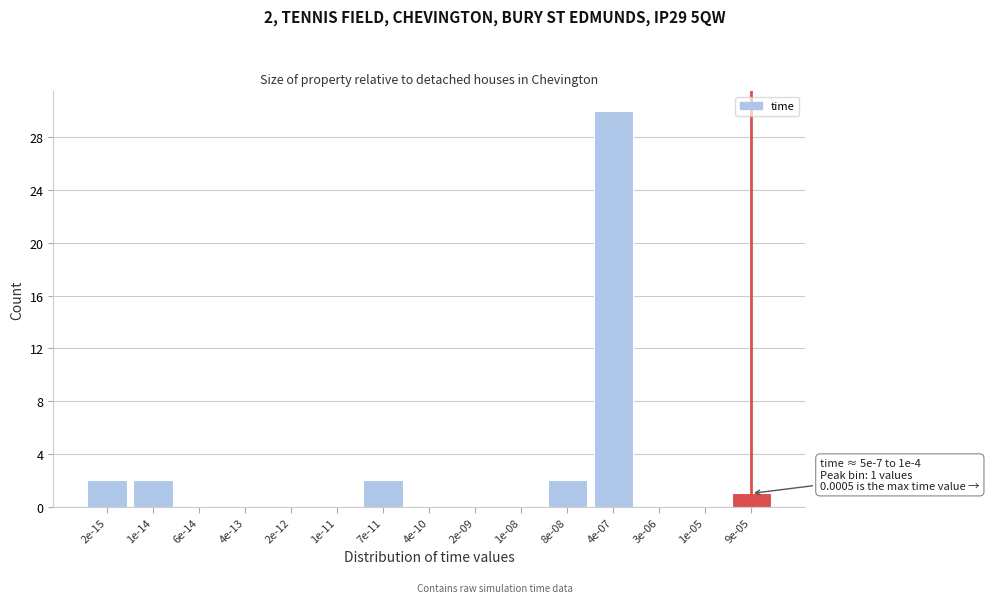

Reading right to left, list all the values displayed in this chart.

9e-05=1	1e-05=0	3e-06=0	4e-07=30	8e-08=2	1e-08=0	2e-09=0	4e-10=0	7e-11=2	1e-11=0	2e-12=0	4e-13=0	6e-14=0	1e-14=2	2e-15=2